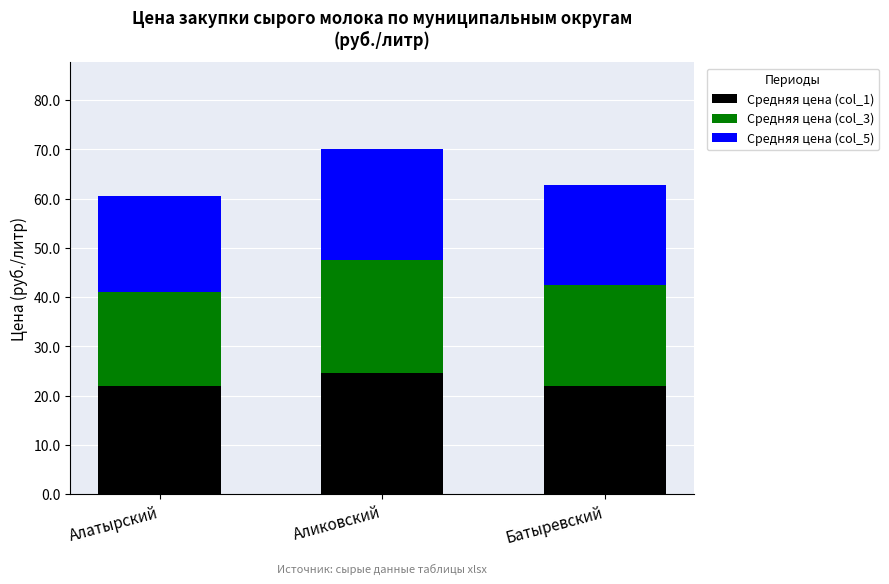

Reading left to right, what are the values for Средняя цена (col_1)?

Алатырский=22.0	Аликовский=24.7	Батыревский=22.0